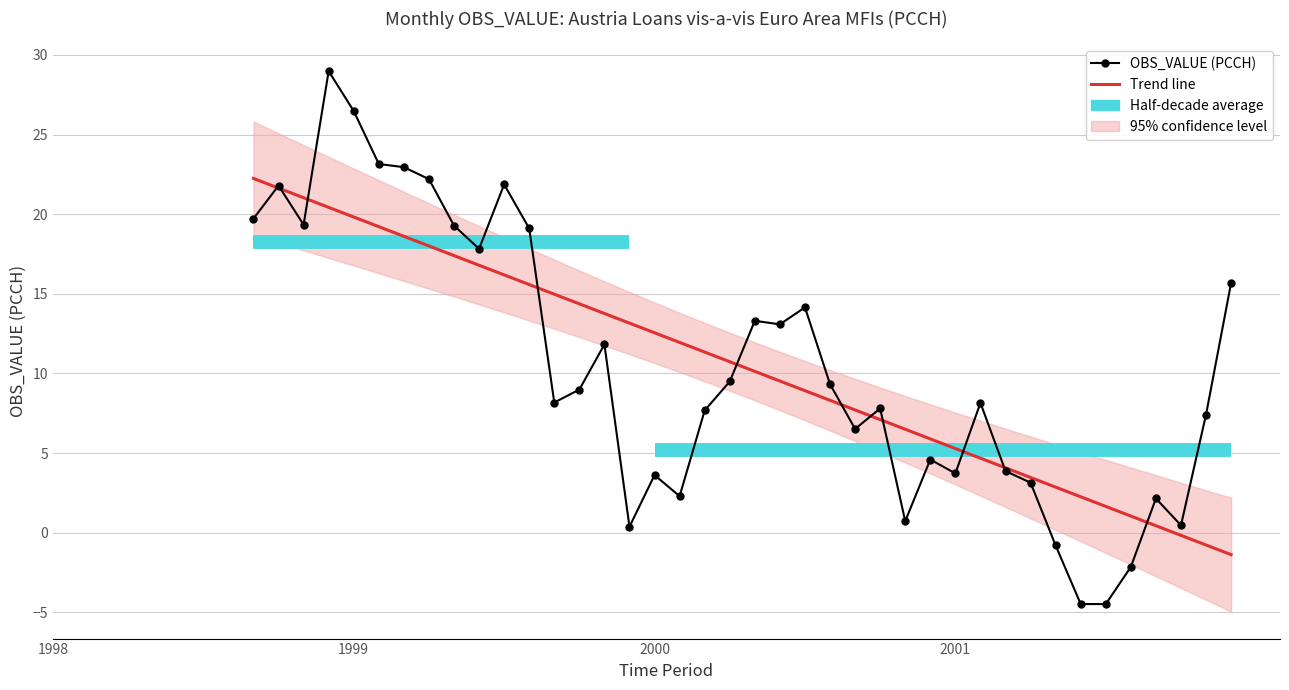

What is the approximate value at 1999-11?

11.8